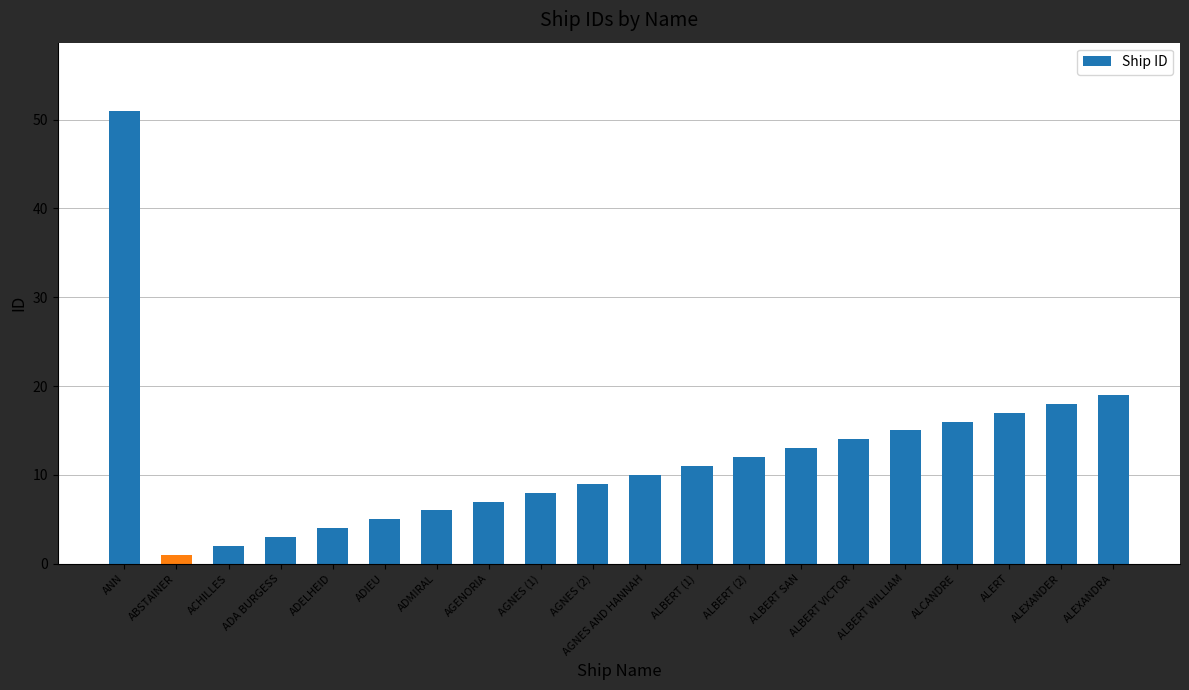

Reading left to right, transcribe all the data shown in this chart.

ANN=51	ABSTAINER=1	ACHILLES=2	ADA BURGESS=3	ADELHEID=4	ADIEU=5	ADMIRAL=6	AGENORIA=7	AGNES (1)=8	AGNES (2)=9	AGNES AND HANNAH=10	ALBERT (1)=11	ALBERT (2)=12	ALBERT SAN=13	ALBERT VICTOR=14	ALBERT WILLIAM=15	ALCANDRE=16	ALERT=17	ALEXANDER=18	ALEXANDRA=19